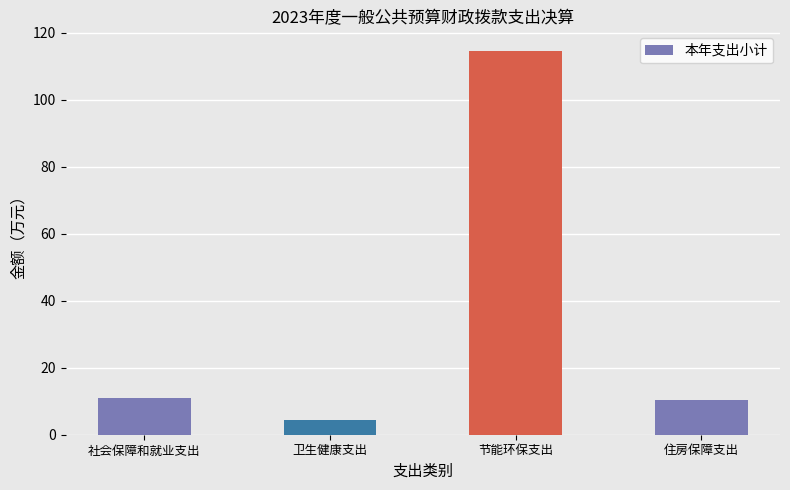

What is the average value?

35.1